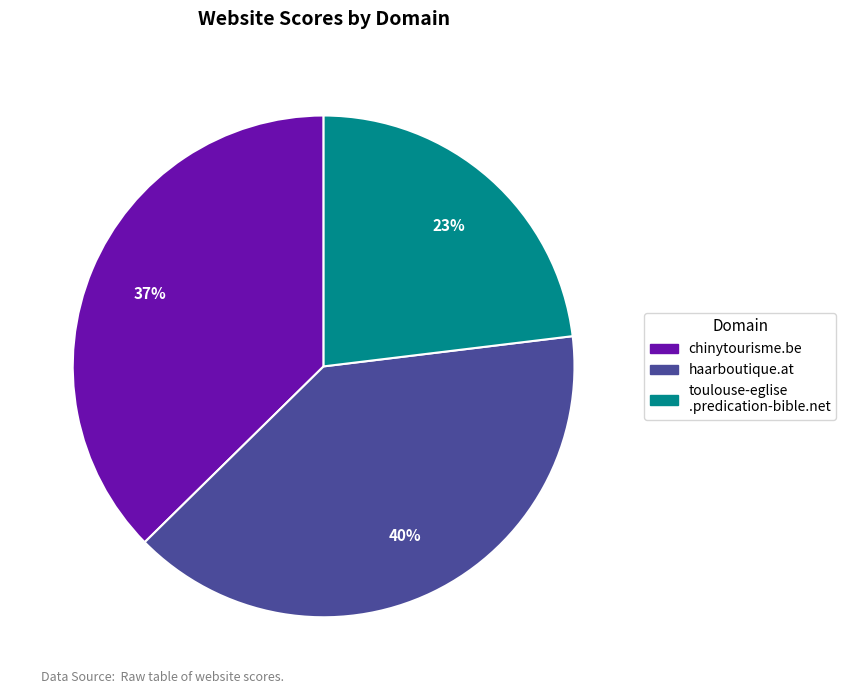

To the nearest percent, what is the average slice percentage?

33%